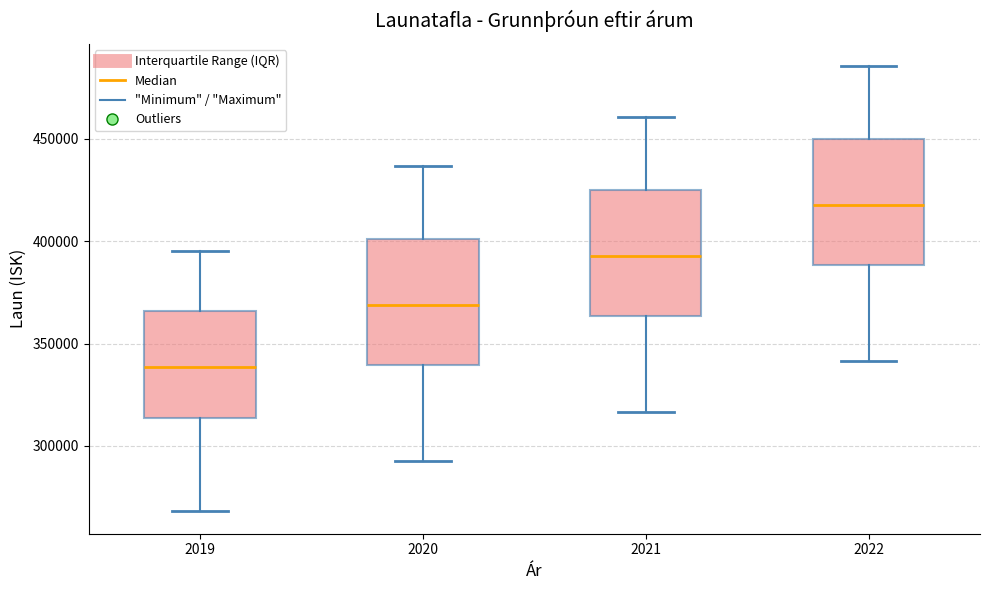

Which box has the lowest median line?

2019